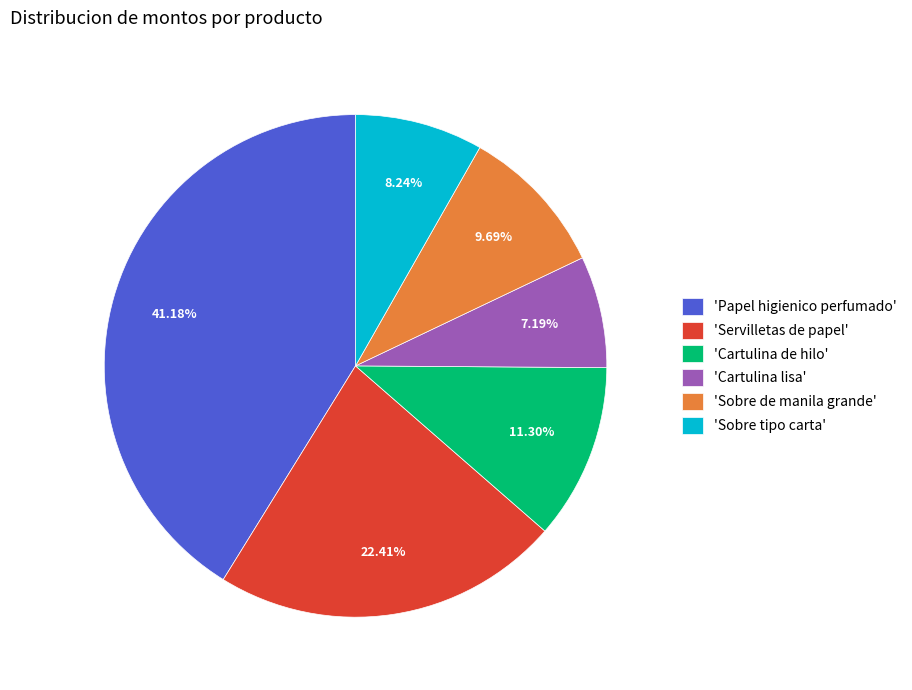

How many slices are in this pie chart?

6